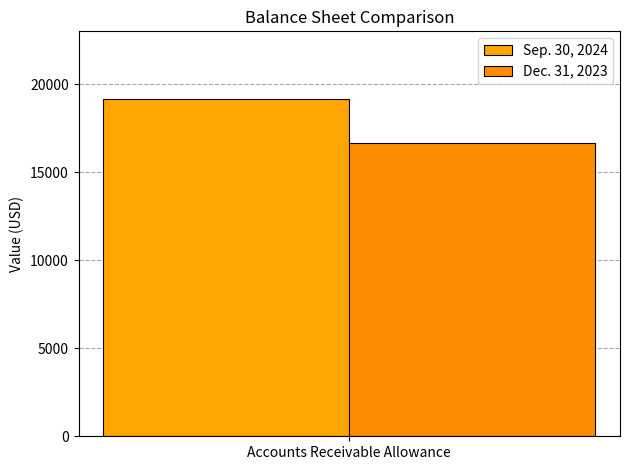

Is it true that Dec. 31, 2023 equals 12737 at Accounts Receivable Allowance?

False